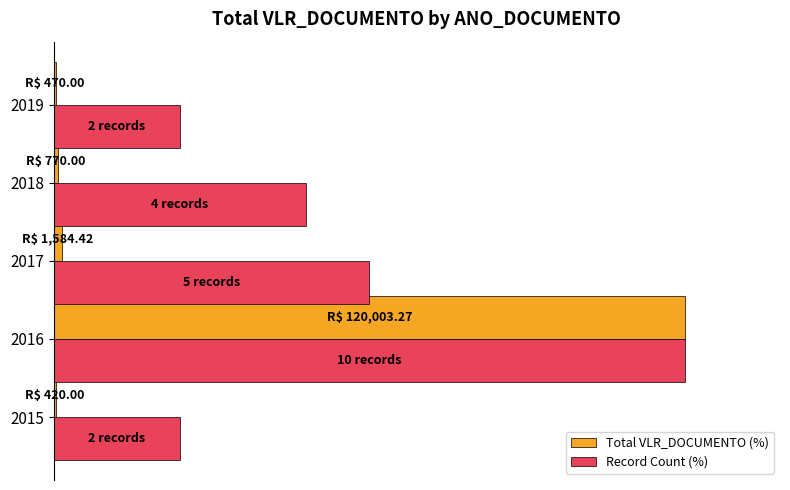

What is the smallest value displayed?

0.3